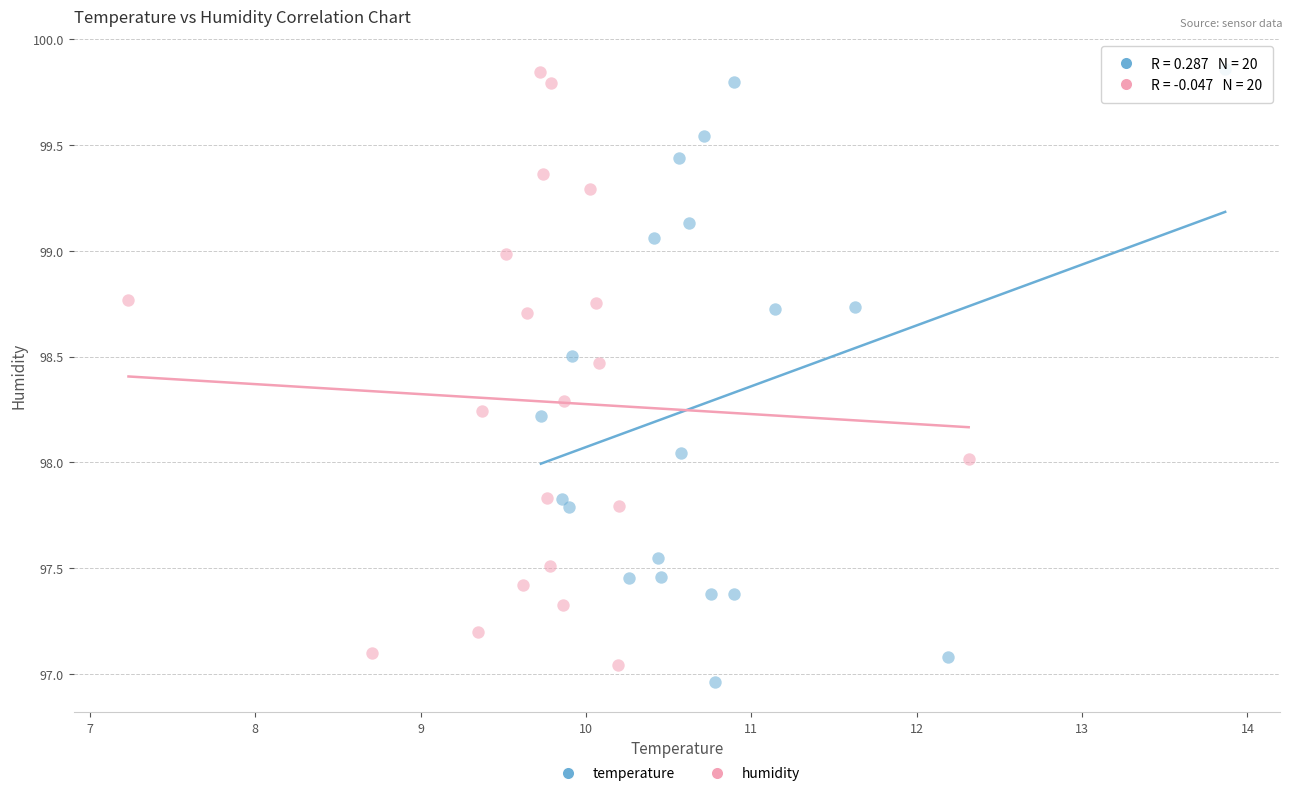

Which series has the largest Y range (max minus min)?

temperature